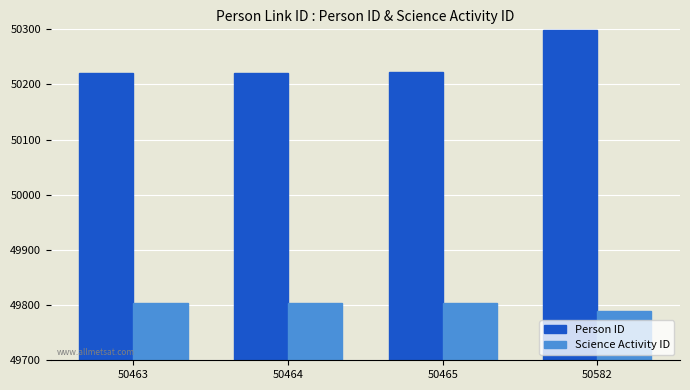

Does the chart contain stacked bars?

No